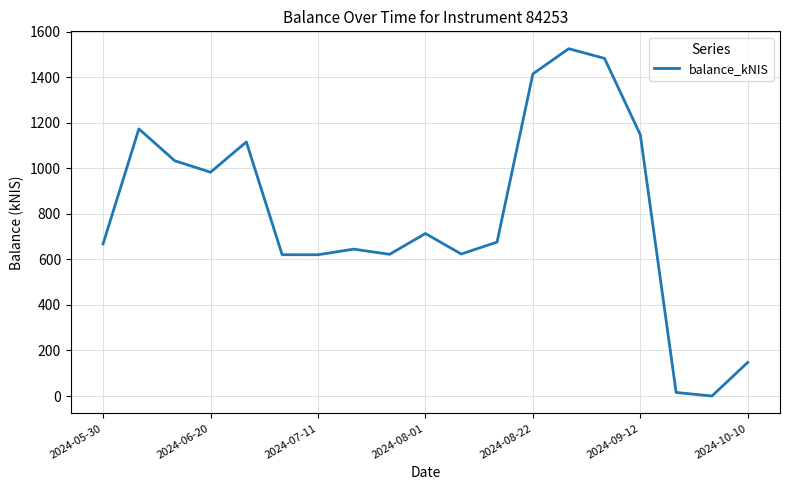

How many values are above zero?

18